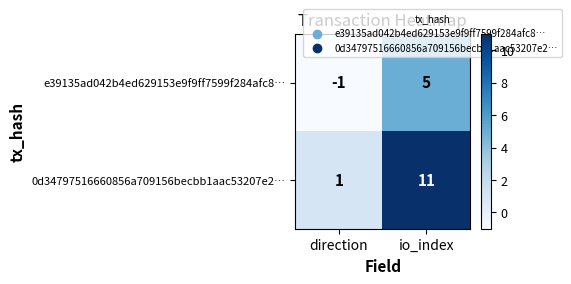

Reading left to right, extract all data points from this chart.

e39135ad042b4ed629153e9f9ff7599f284afc8…: direction=-1	io_index=5
0d34797516660856a709156becbb1aac53207e2…: direction=1	io_index=11